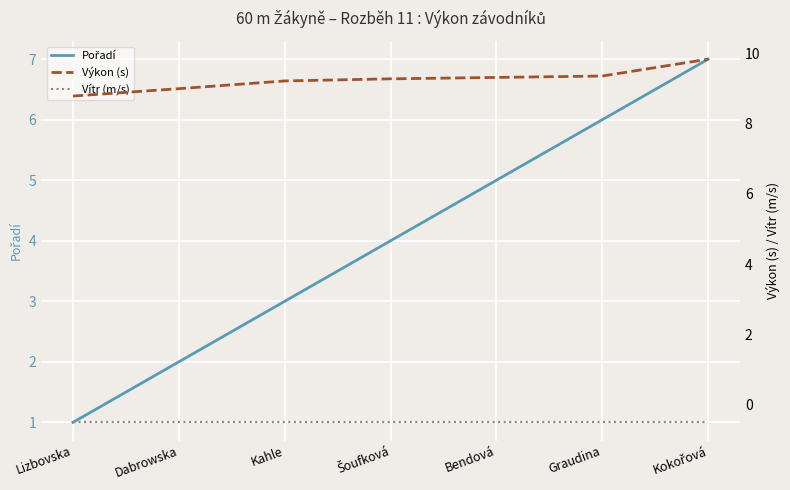

At how many categories does at least one series exceed 3?

7